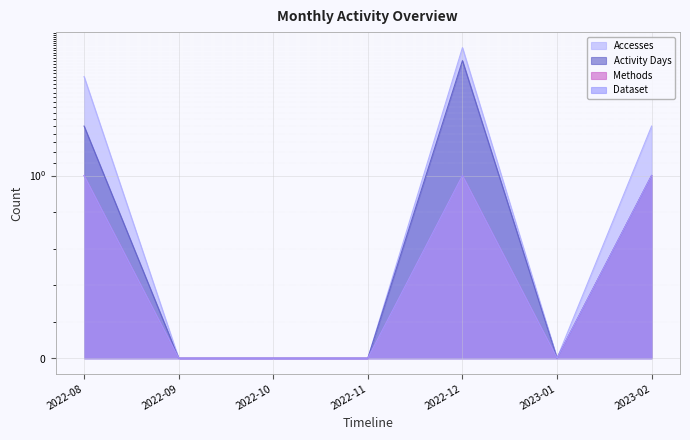

Rank the series at 2022-08 from highest to lowest value.

Accesses, Activity Days, Methods, Dataset